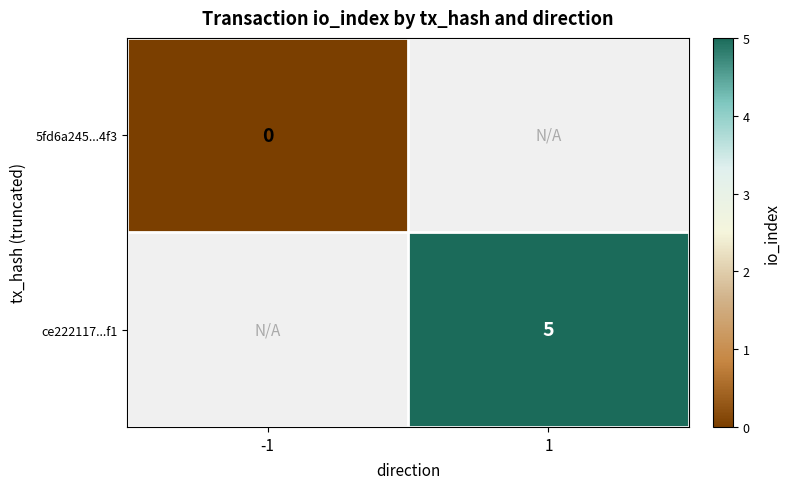

Is it true that ce222117...f1 equals 2.3 at 1?

False